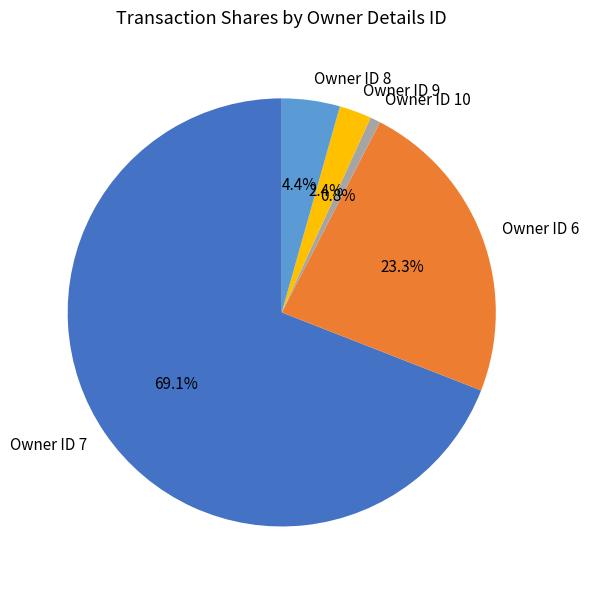

Rank the categories by value from lowest to highest.

Owner ID 10, Owner ID 9, Owner ID 8, Owner ID 6, Owner ID 7